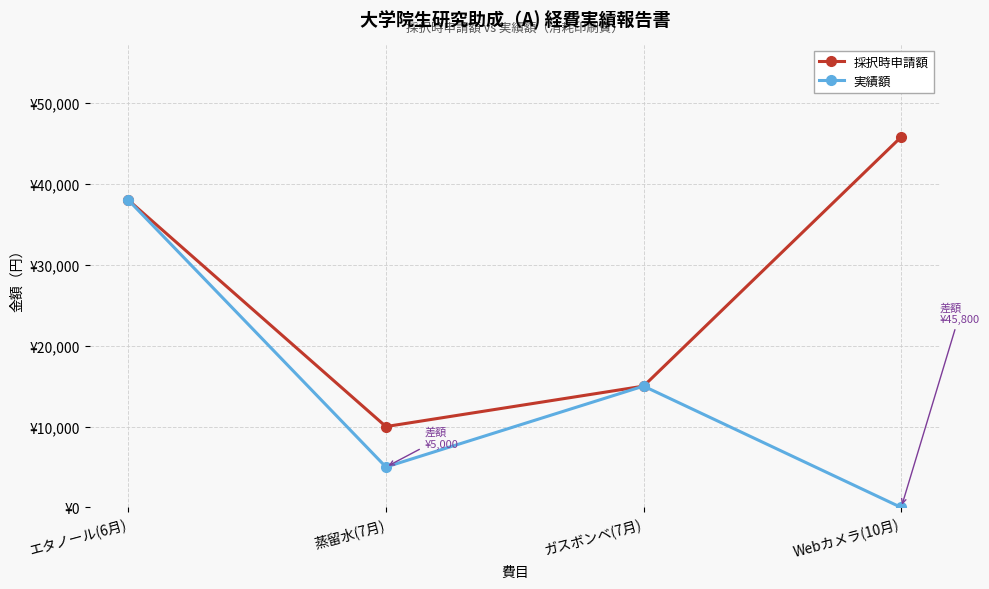

Which has a higher value, Webカメラ(10月) or 蒸留水(7月)?

Webカメラ(10月)